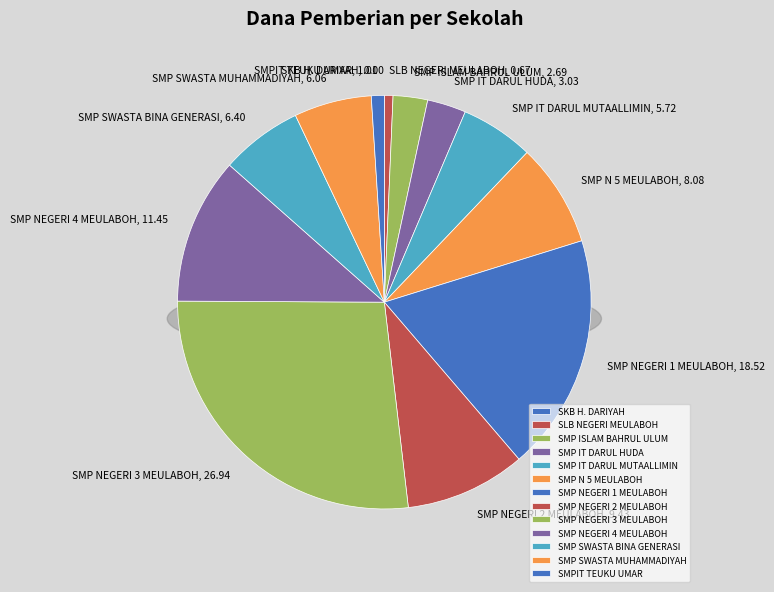

To the nearest percent, what is the average slice percentage?

8%